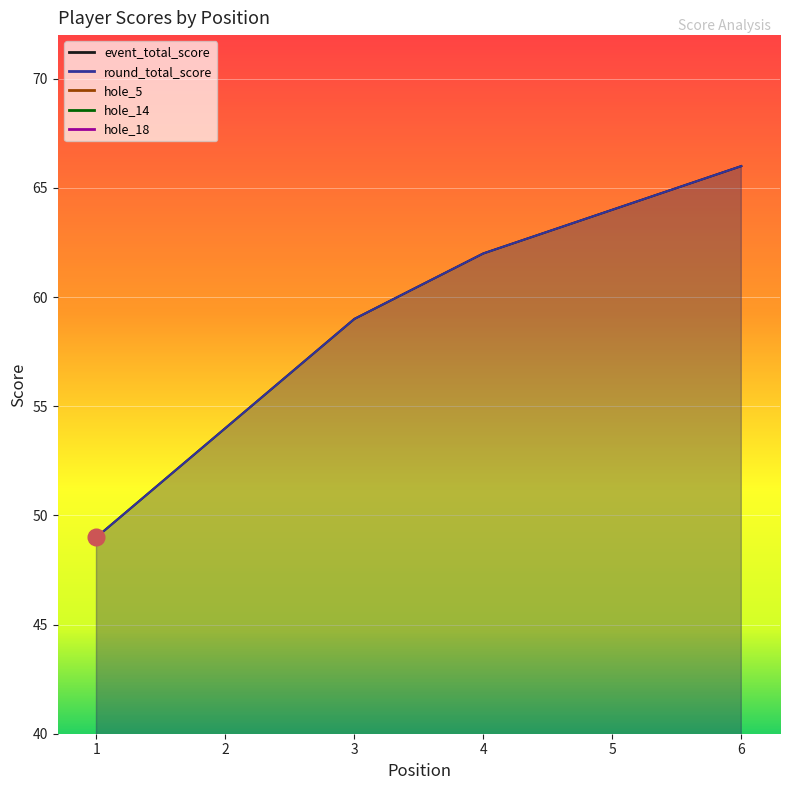

What is the value of the round_total_score point at the 6th from the left?

66